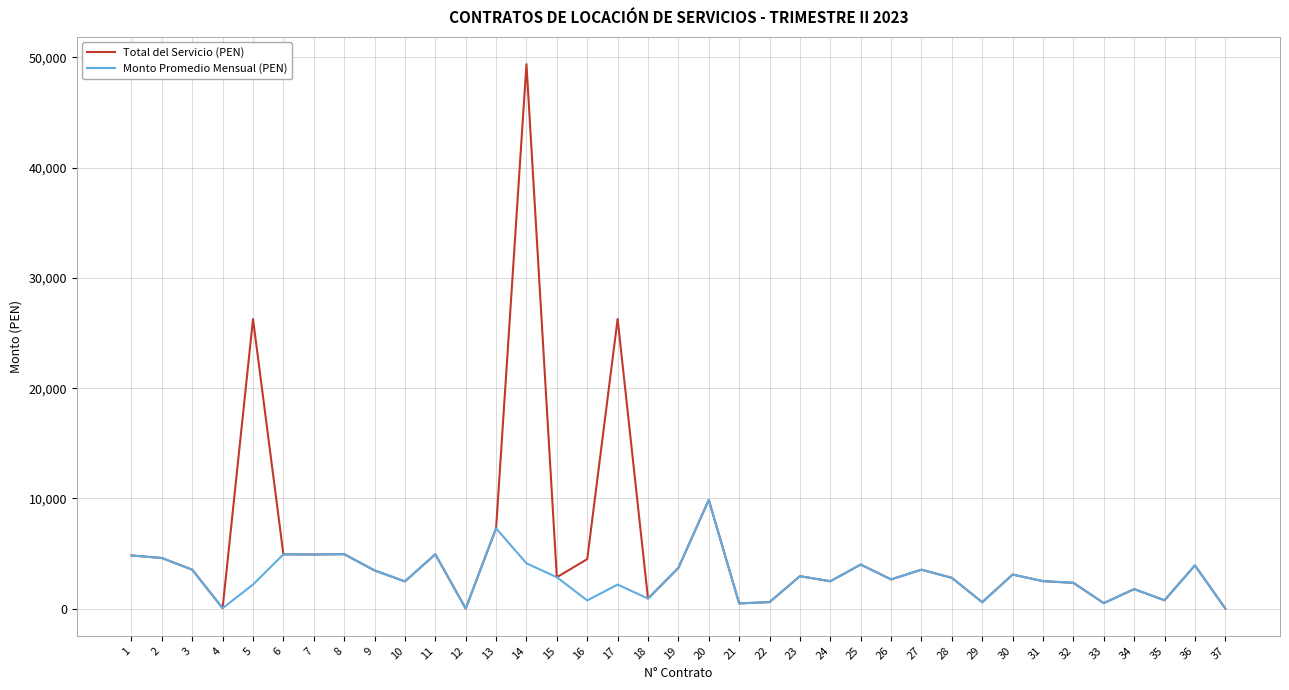

Rank the series by their average value, from lowest to highest.

Monto Promedio Mensual (PEN), Total del Servicio (PEN)